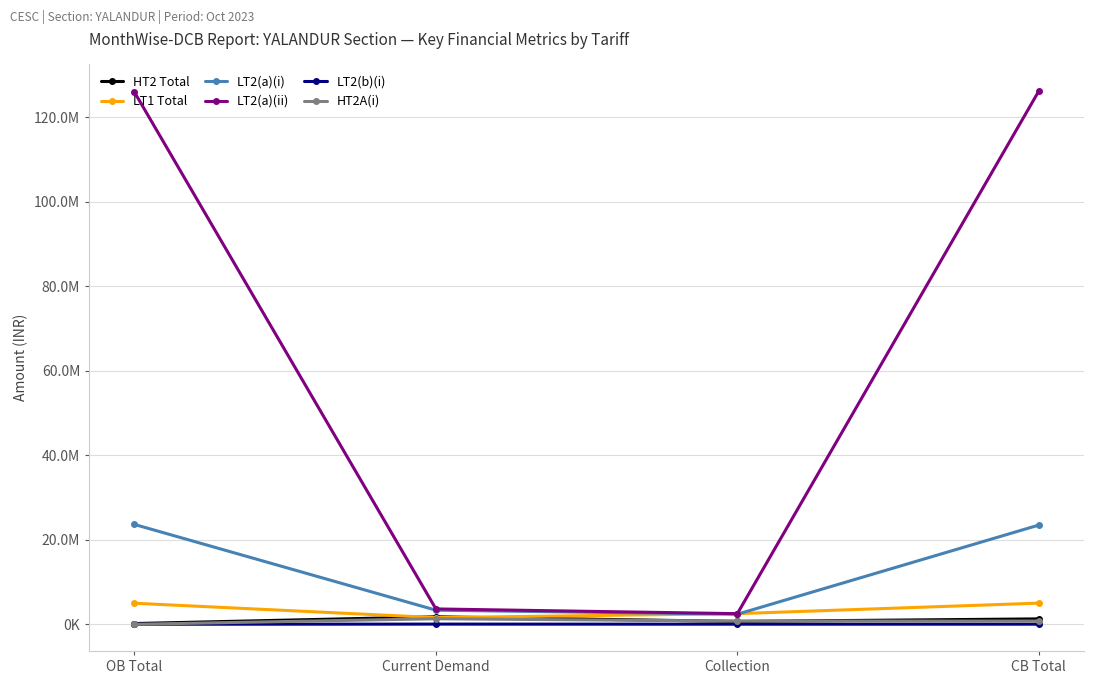

What is the sum of the LT2(b)(i) values at CB Total and Collection?

63780.6